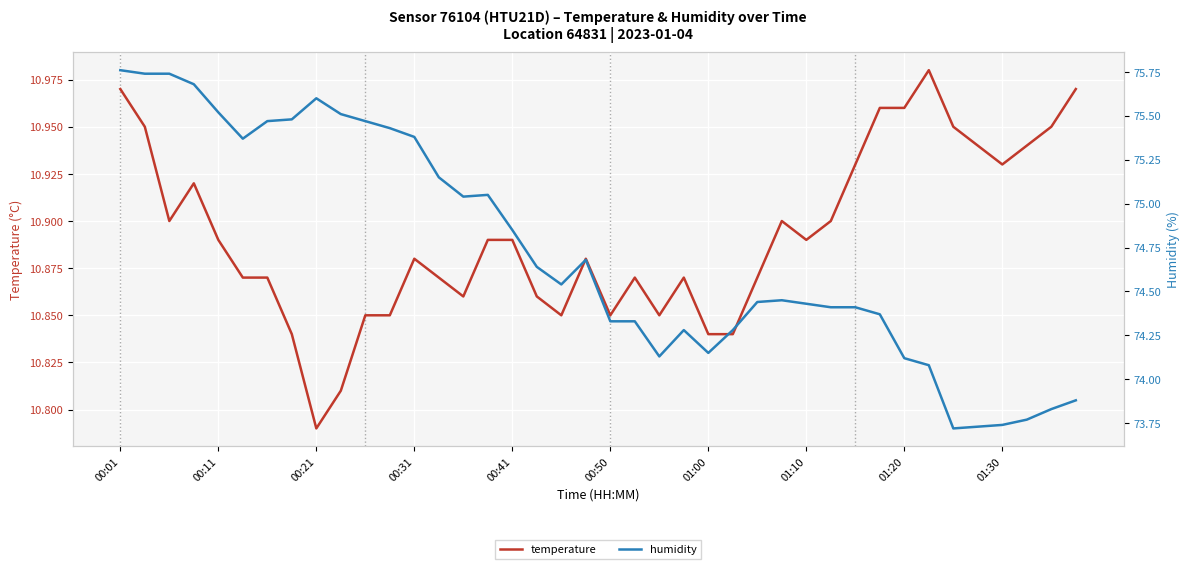

Which series has the largest total across all categories?

humidity